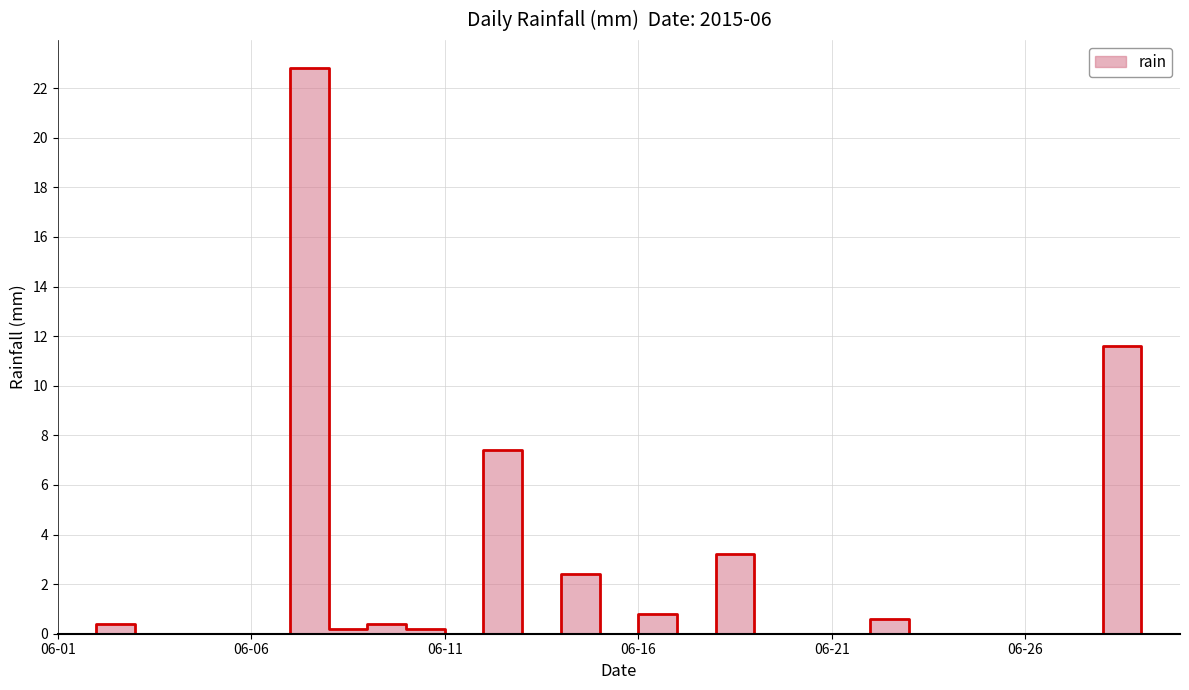

Rank the categories by value from lowest to highest.

2015-06-01, 2015-06-03, 2015-06-04, 2015-06-05, 2015-06-06, 2015-06-11, 2015-06-13, 2015-06-15, 2015-06-17, 2015-06-19, 2015-06-20, 2015-06-21, 2015-06-23, 2015-06-24, 2015-06-25, 2015-06-26, 2015-06-27, 2015-06-29, 2015-06-30, 2015-06-08, 2015-06-10, 2015-06-02, 2015-06-09, 2015-06-22, 2015-06-16, 2015-06-14, 2015-06-18, 2015-06-12, 2015-06-28, 2015-06-07